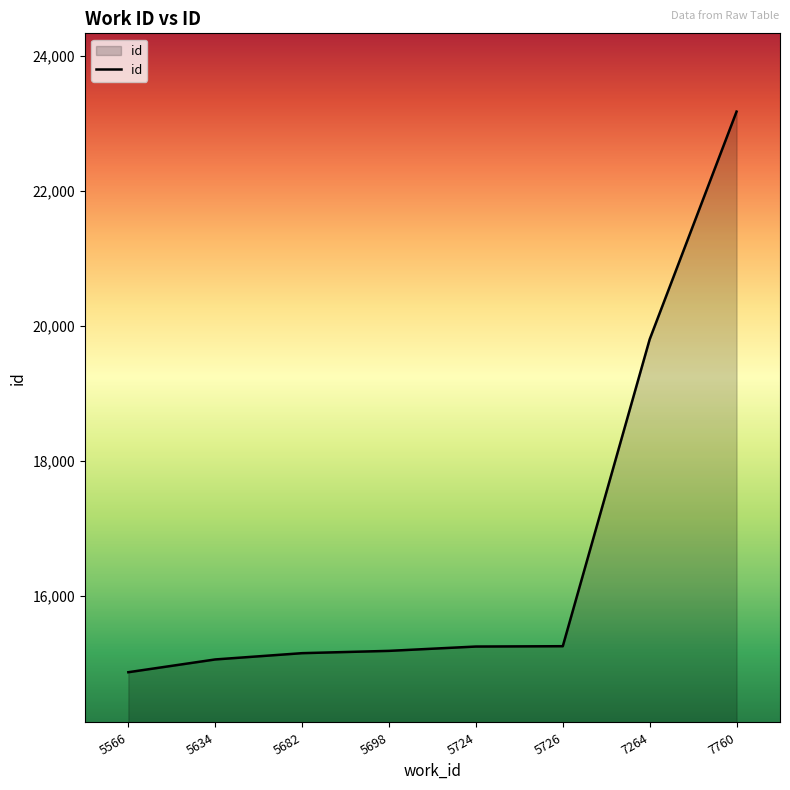

At which label is the value closest to 19024?

7264